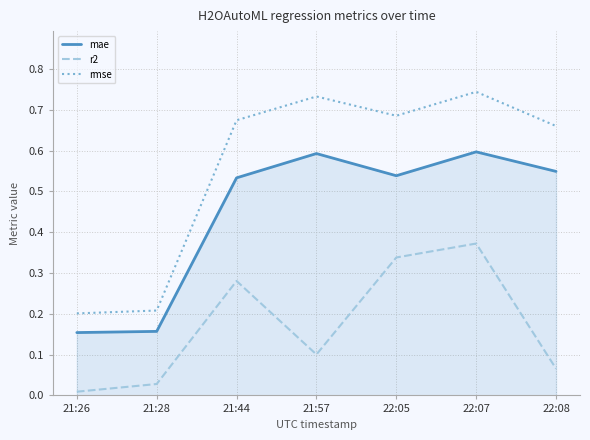

True or false: rmse has more than 0 interior local peaks.

True